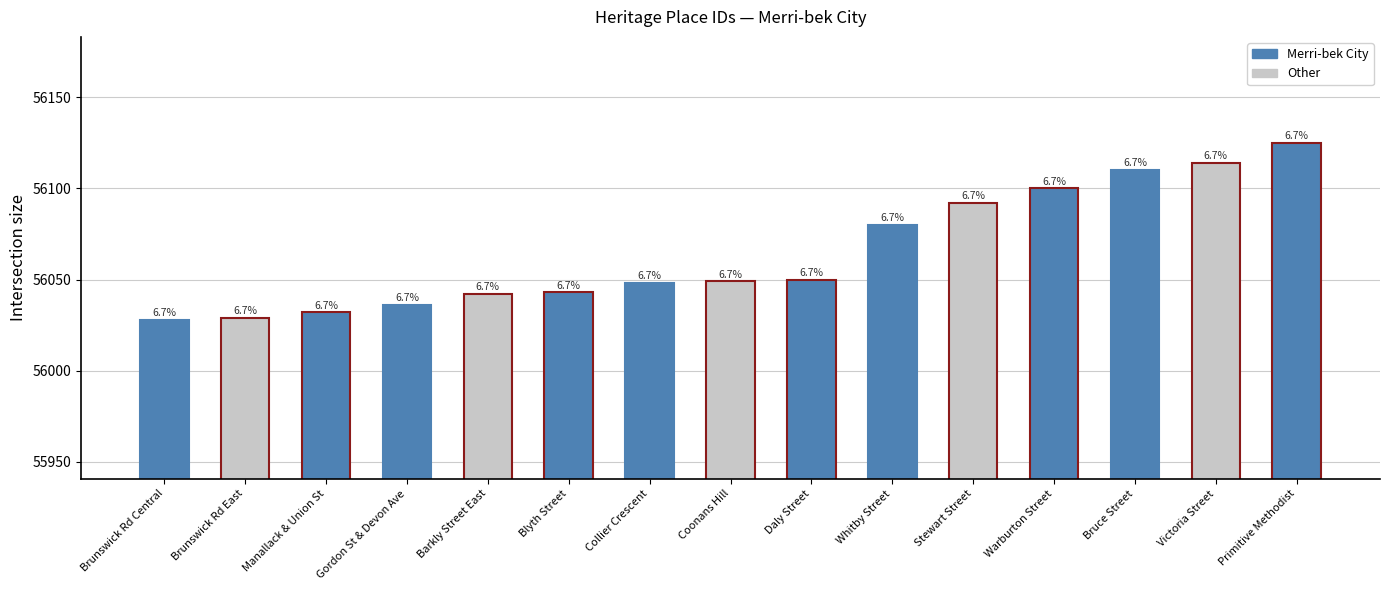

How many bars are there in total?

15